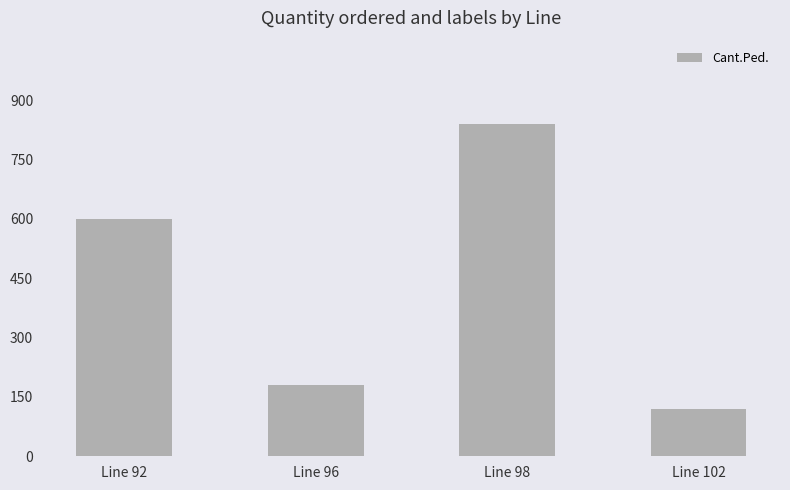

Reading left to right, extract all data points from this chart.

Line 92=600	Line 96=180	Line 98=840	Line 102=120